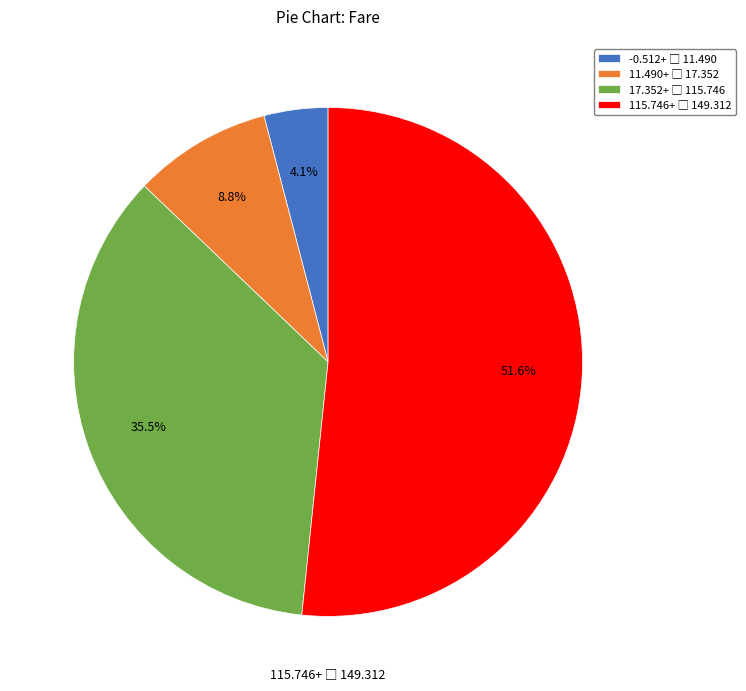

To the nearest percent, what is the average slice percentage?

25%